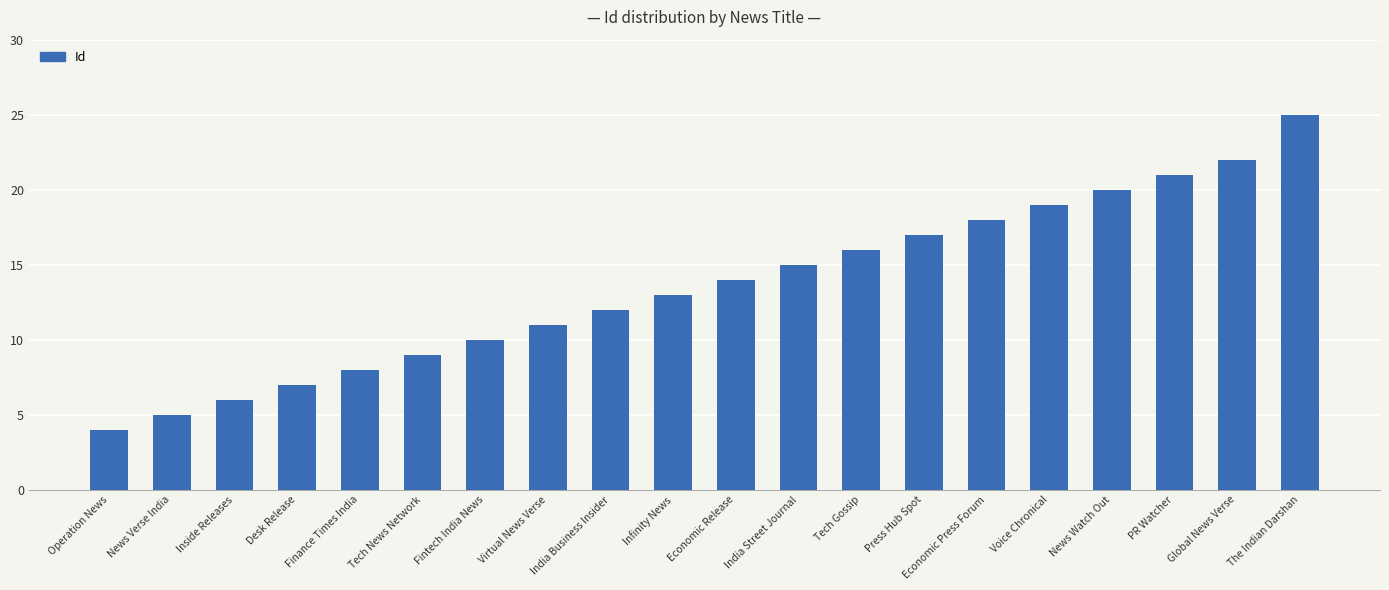

Does the chart contain stacked bars?

No